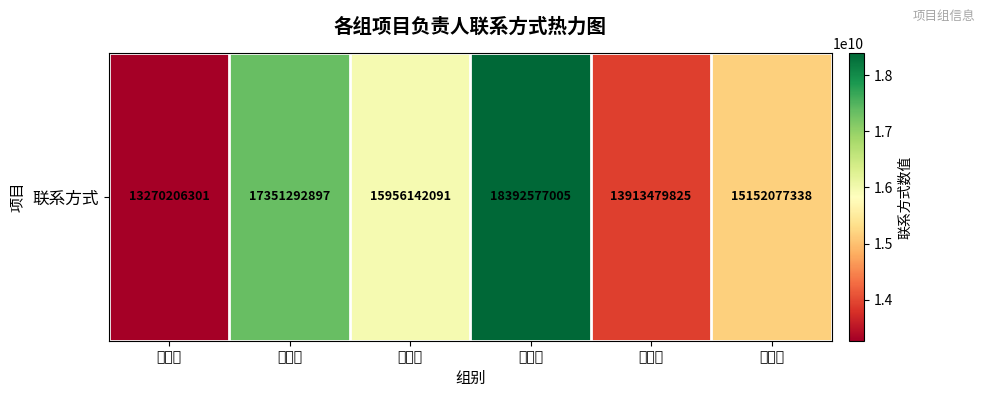

How many values are below 15956142091?

3